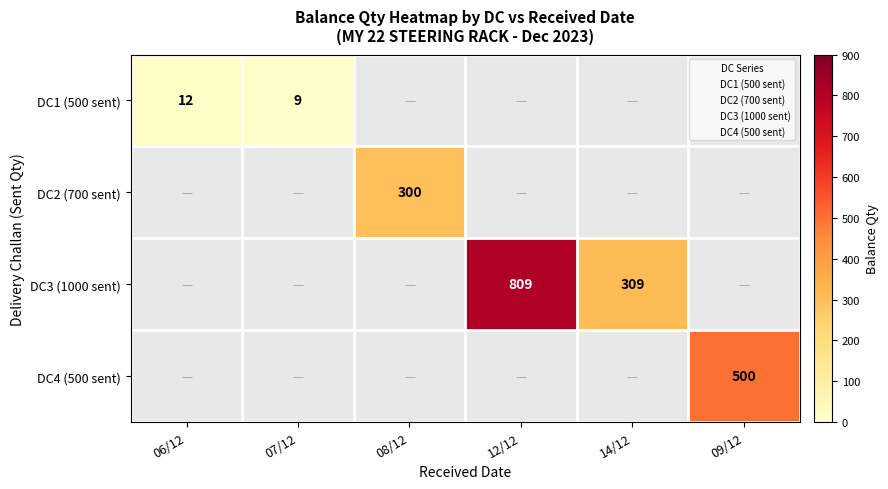

The value of DC4 (500 sent) at 09/12 is 786. True or false?

False